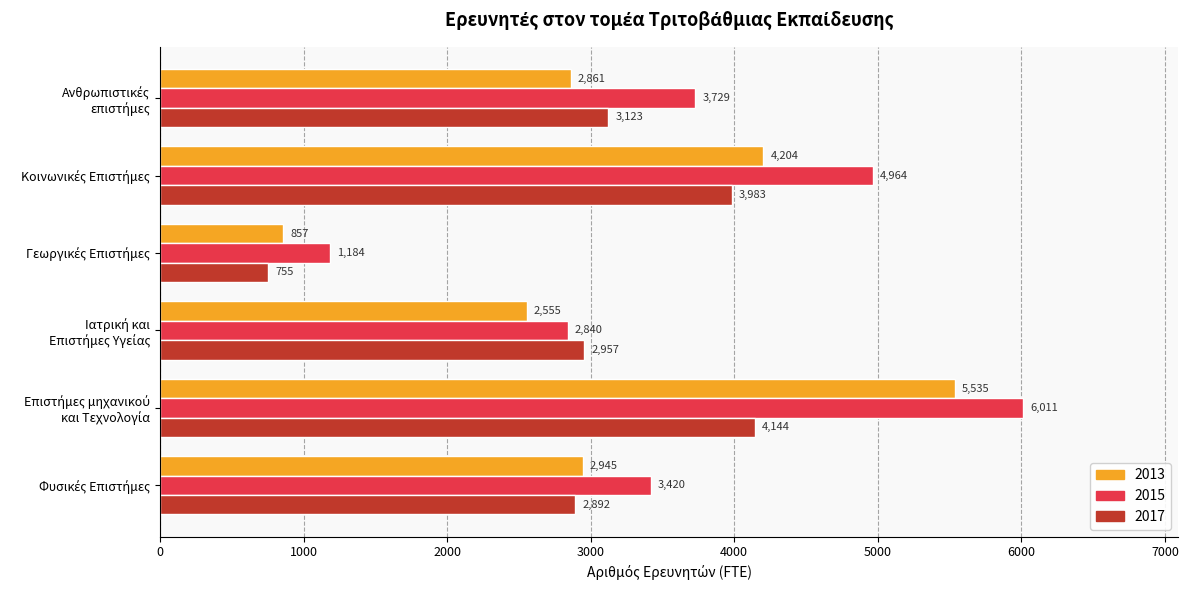

What is the minimum value for 2015?

1184.3